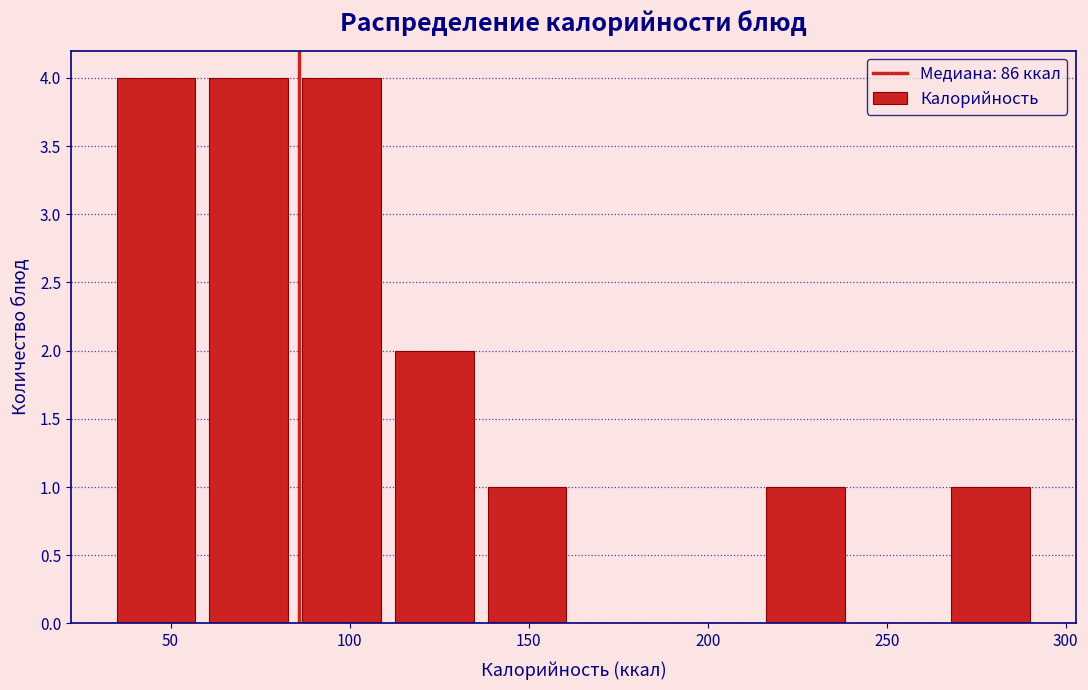

Reading left to right, transcribe this chart: for each bar, give the range it covers on the x-axis and its height. Neither the bar edges nor the heights are printed on the chart, so give them approximately, as read against the axes.

35 to 60: 4
60 to 85: 4
85 to 110: 4
110 to 135: 2
135 to 165: 1
165 to 190: 0
190 to 215: 0
215 to 240: 1
240 to 265: 0
265 to 290: 1